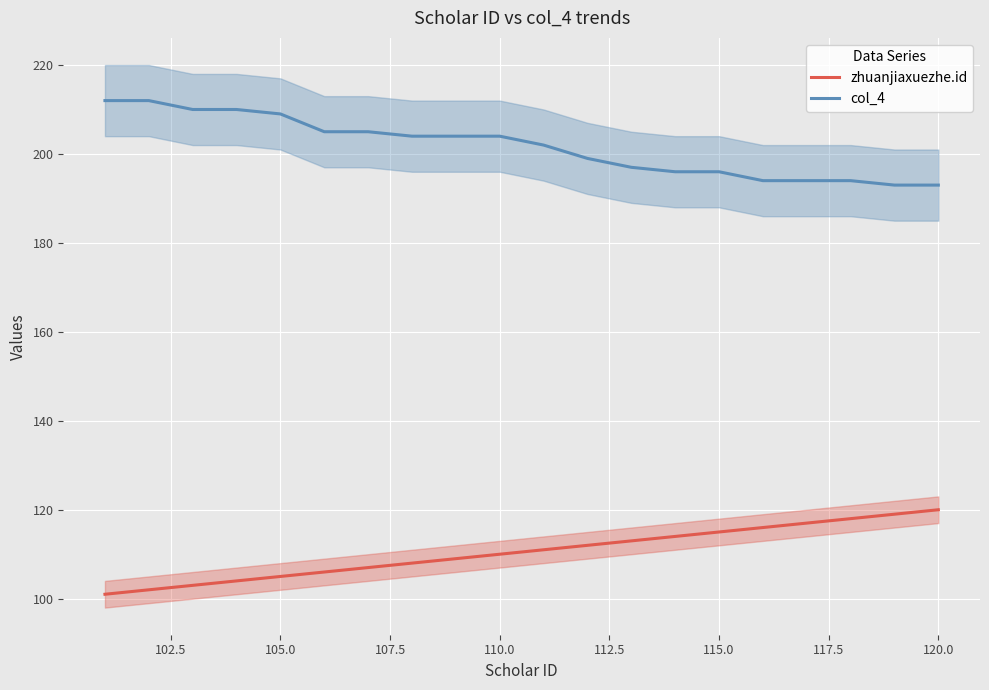

True or false: zhuanjiaxuezhe.id and col_4 intersect in this chart.

False